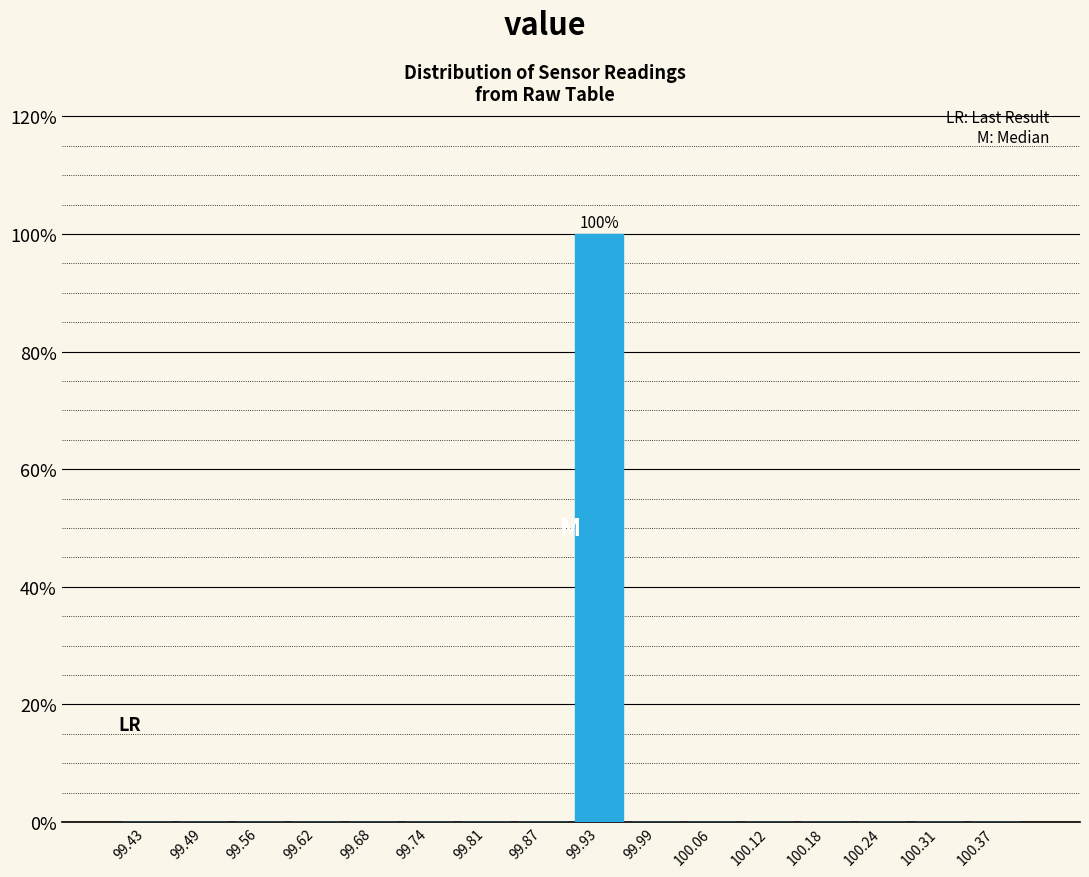

Over which range of the x-axis is the bar tallest?

99.90 to 99.96